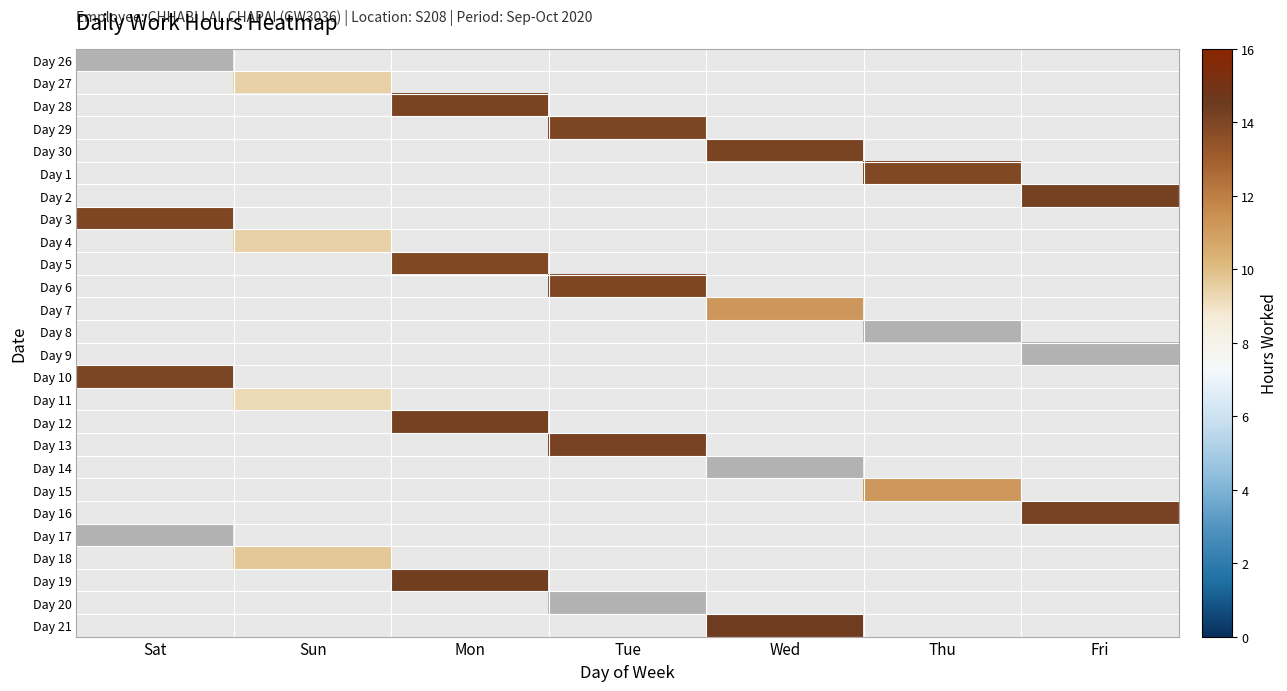

How many values in Day 13 are above zero?

1